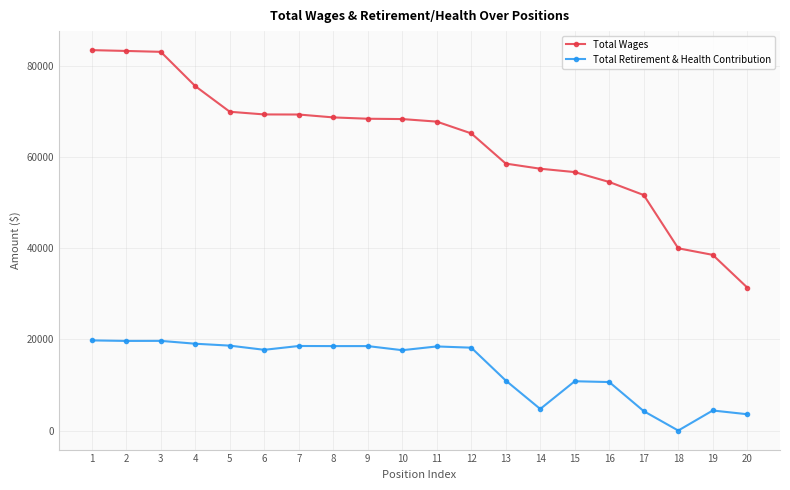

What is the difference between the highest and lowest values at 7?

50753